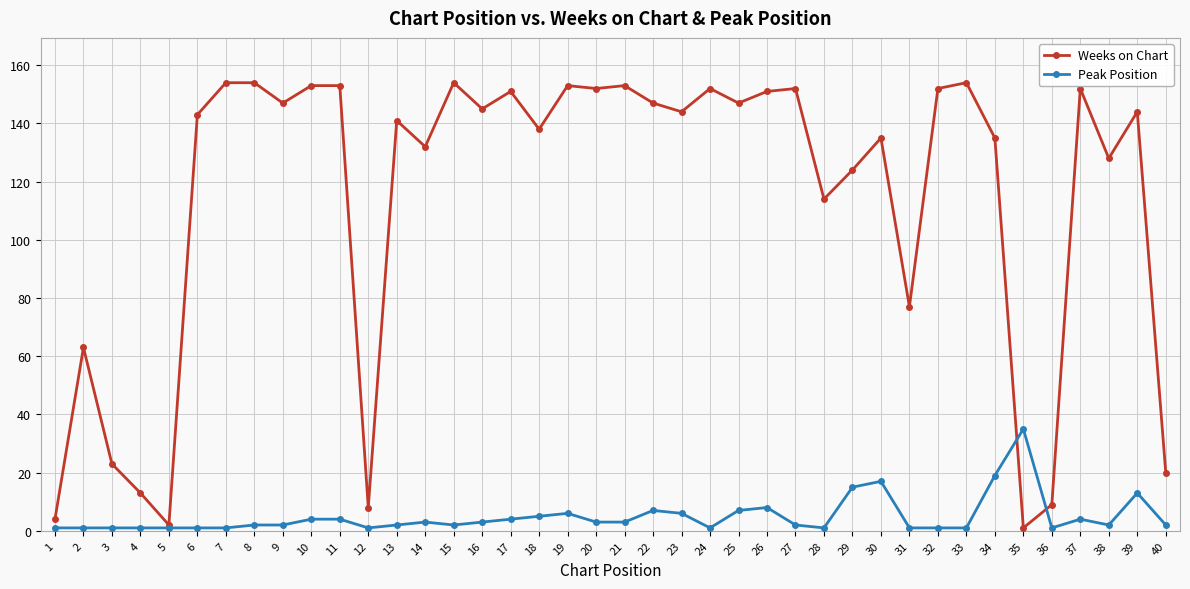

Is it true that Weeks on Chart equals 92 at 17?

False